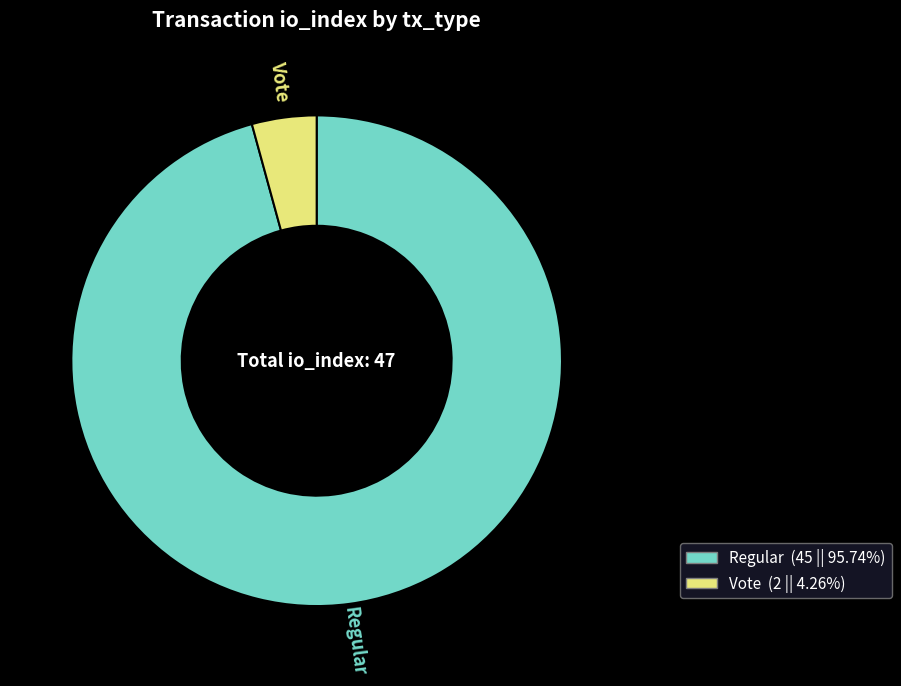

Combined, do Vote and Regular account for over 50%?

Yes